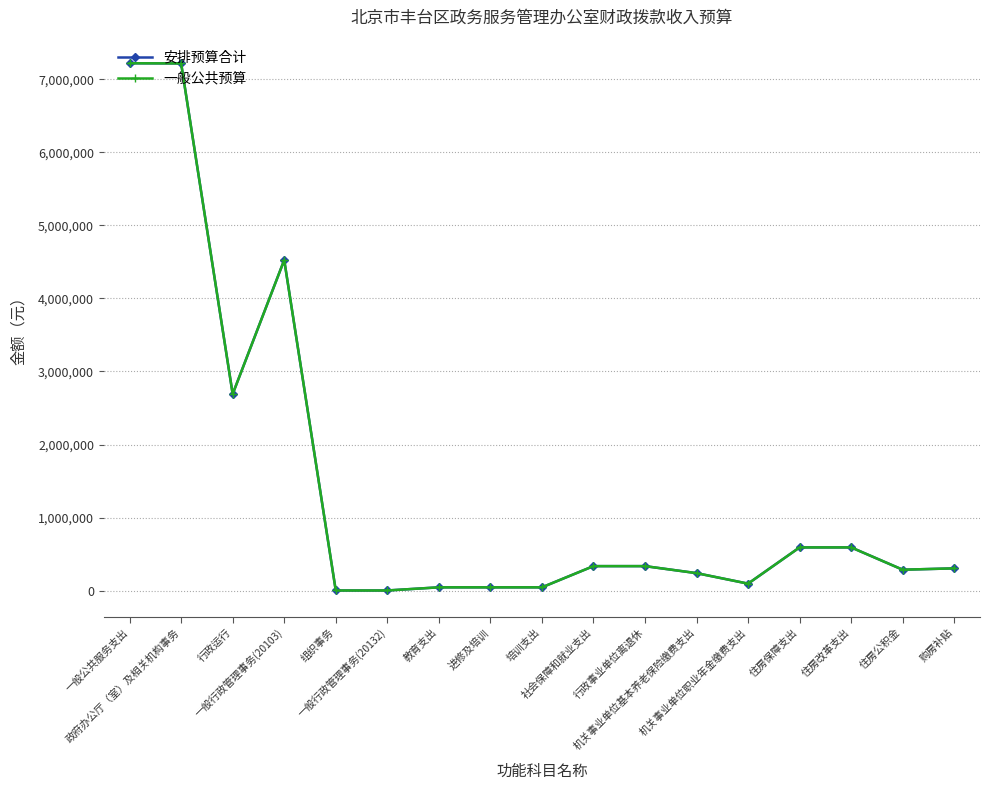

List the series in order of their peak value, lowest first.

安排预算合计, 一般公共预算